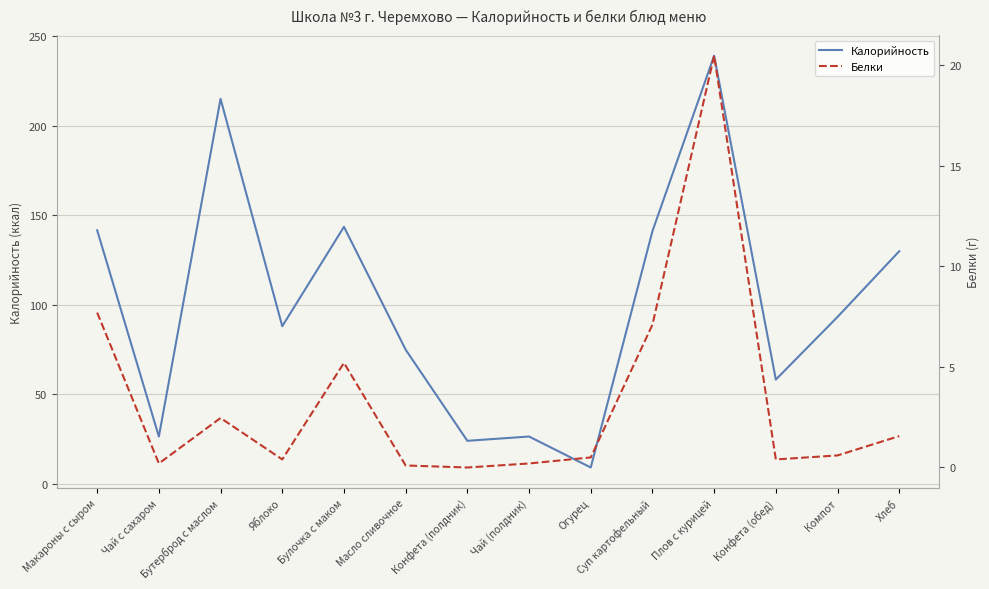

True or false: Калорийность and Белки cross at least once.

False